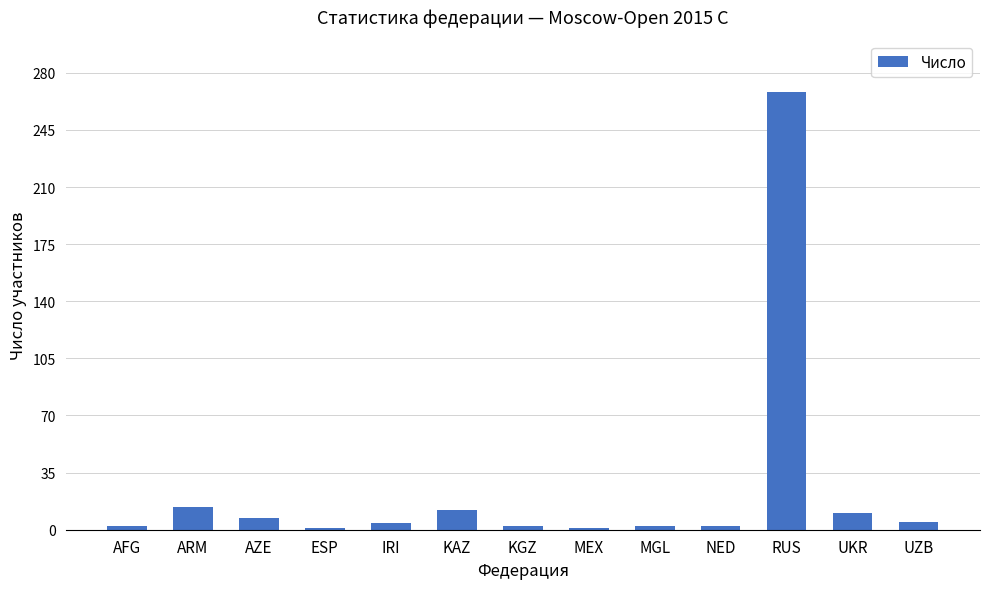

The value at IRI is 4. True or false?

True